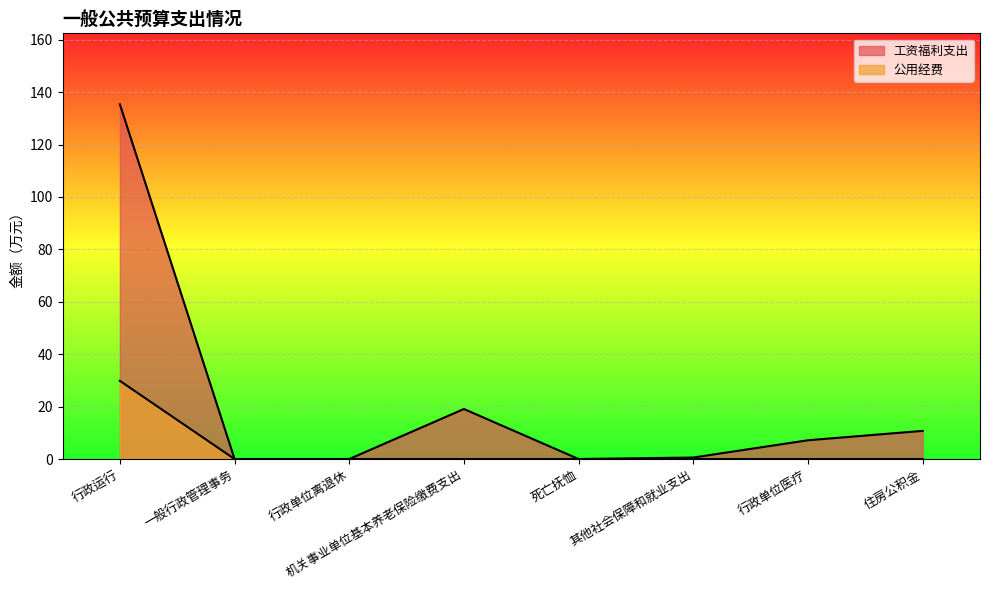

At which category is the sum across all series the highest?

行政运行